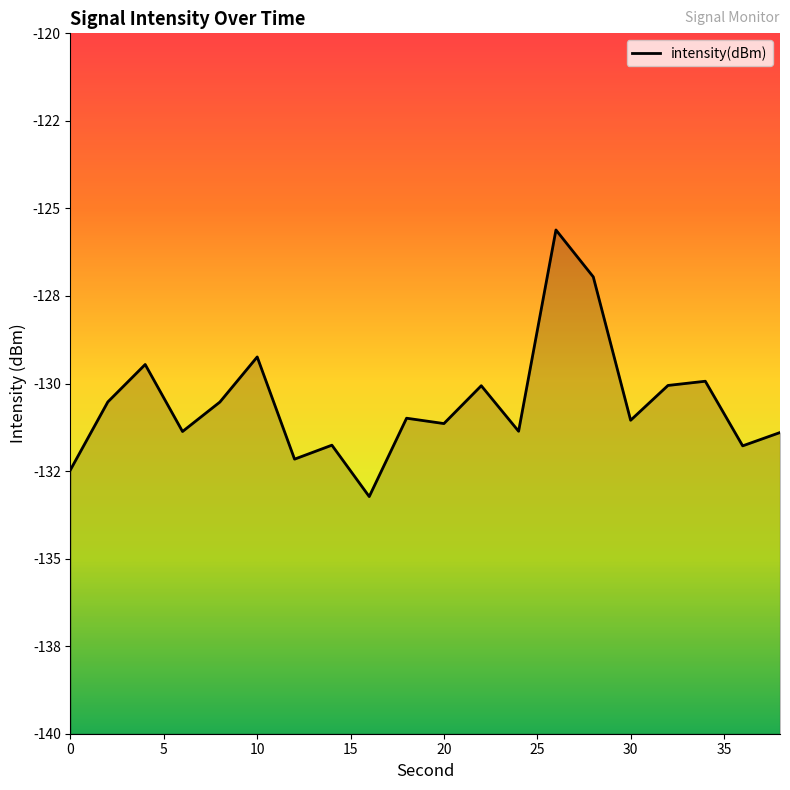

The chart shows a value of -129.2 at 10. True or false?

True